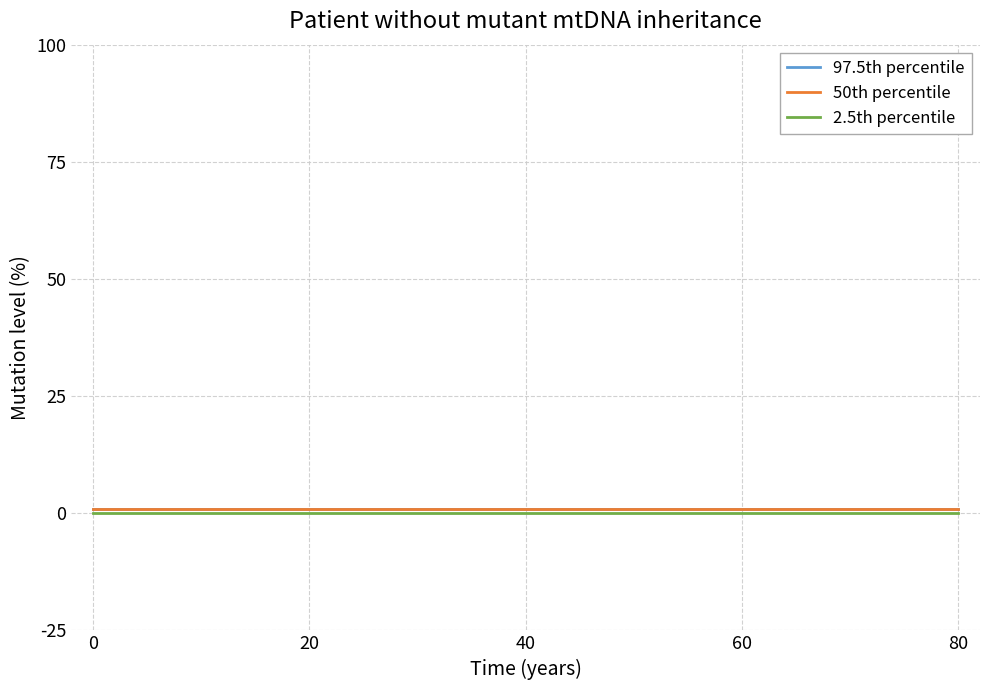

Does the chart have visible grid lines?

Yes